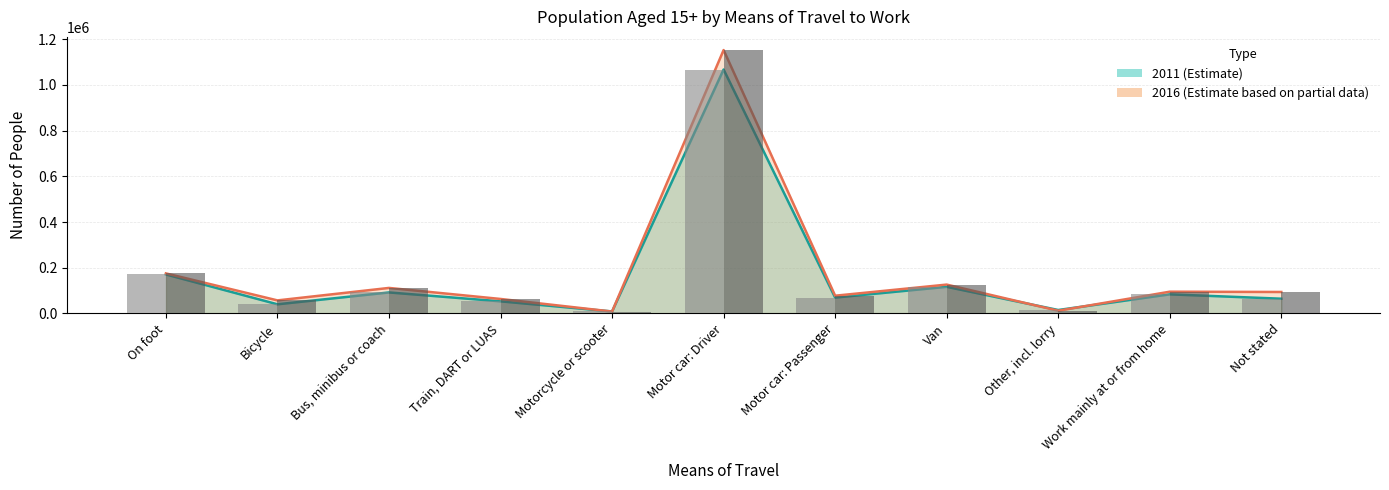

What is the difference between the maximum and second lowest values in the 2011 series?

1052681